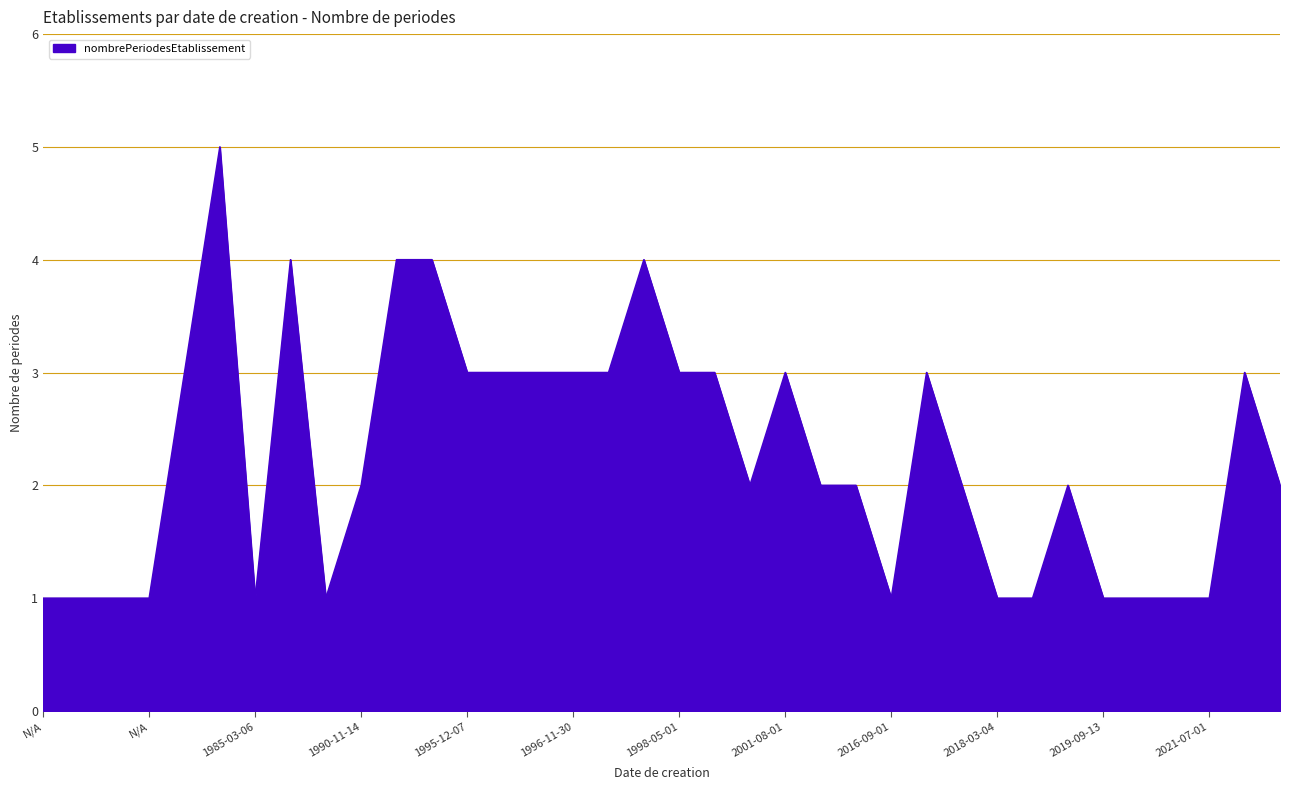

Does the chart display data point markers on the line(s)?

No